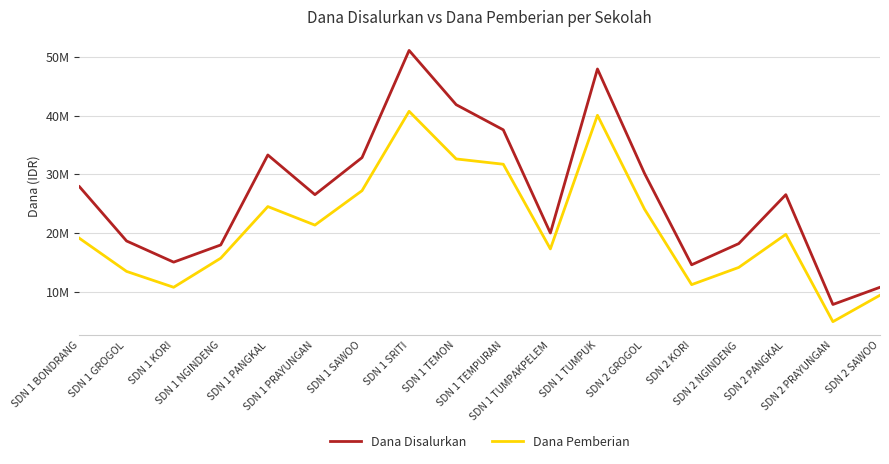

What is the minimum value shown in the chart?

4950000